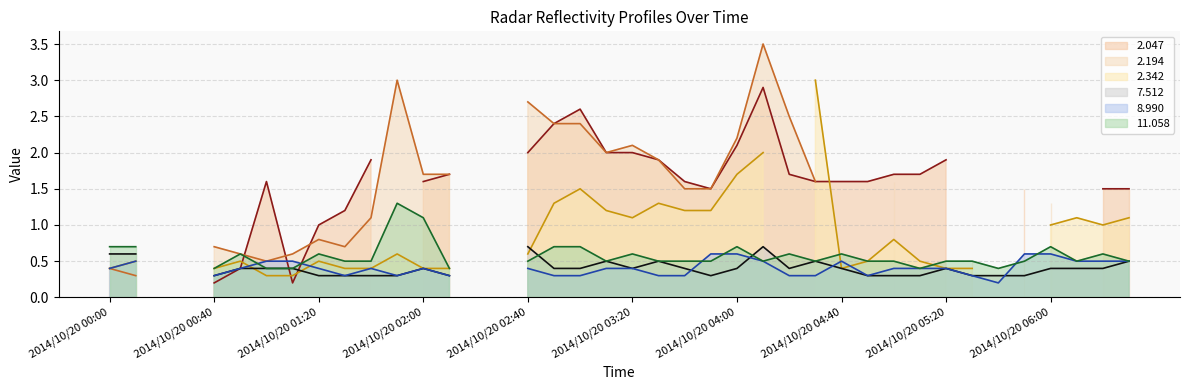

What is the sum of the   2.194 line values at 23 and 25?

5.0